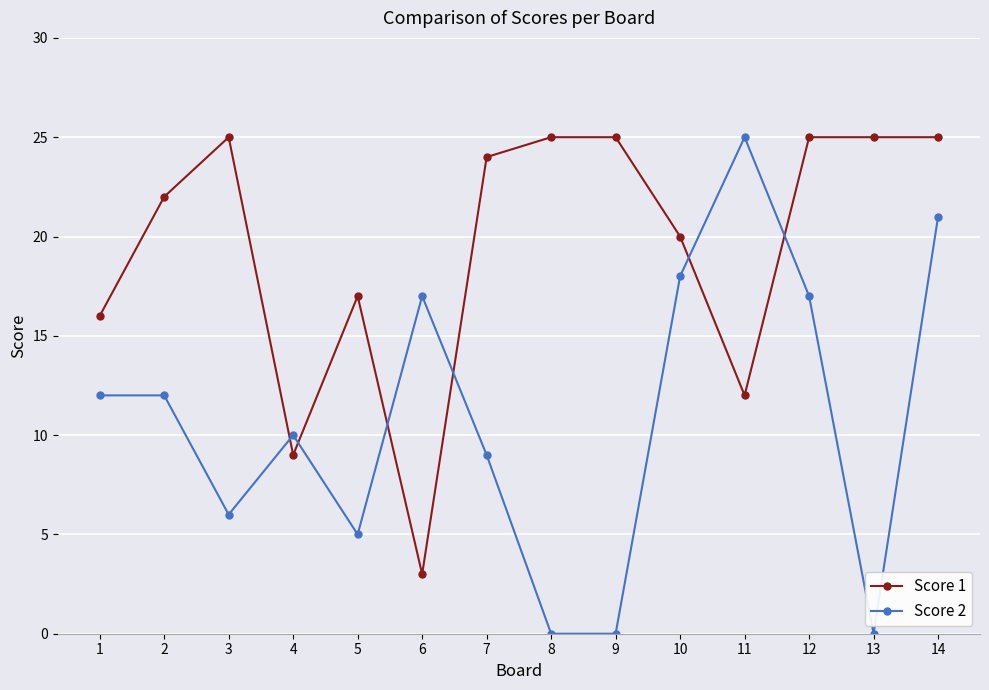

What is the difference between the maximum and second lowest values in the Score 1 series?

16